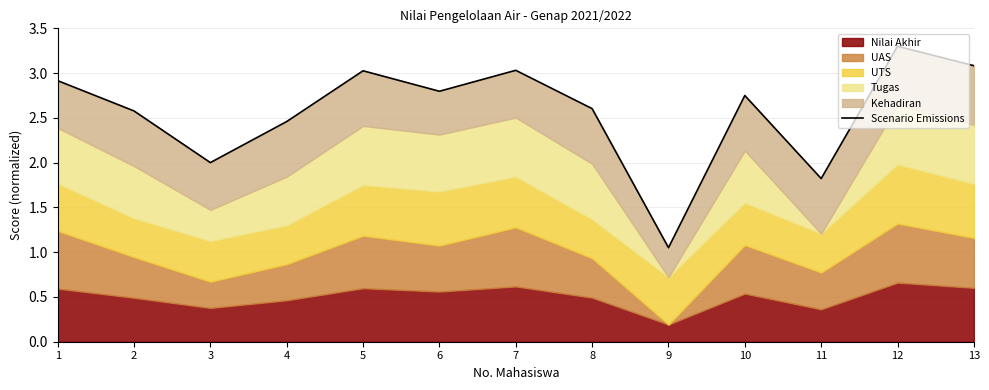

Which label corresponds to the smallest value in the chart?

9